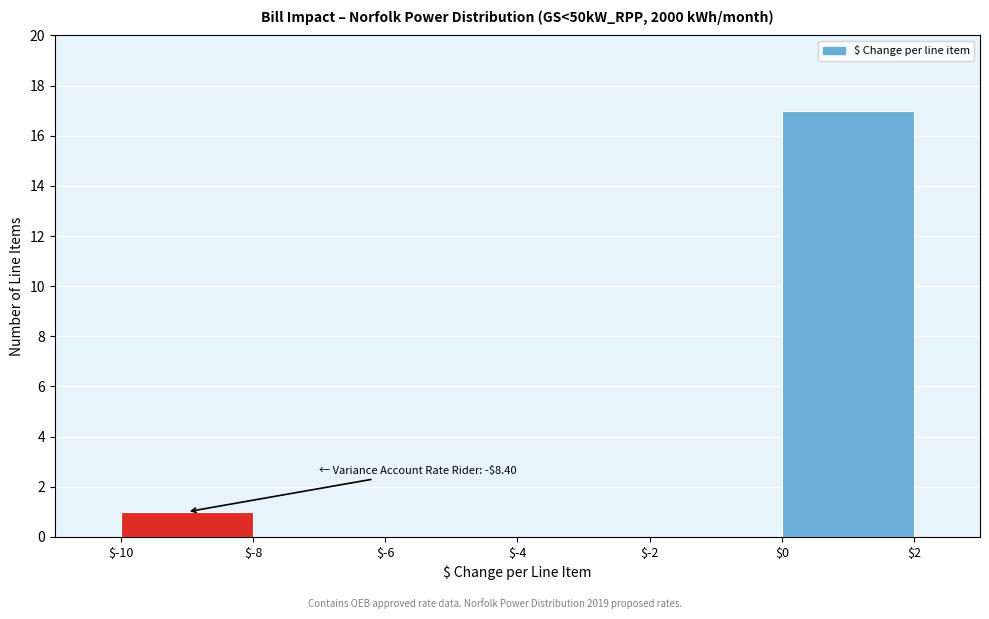

Which range on the x-axis has the tallest bar?

$0 to $2